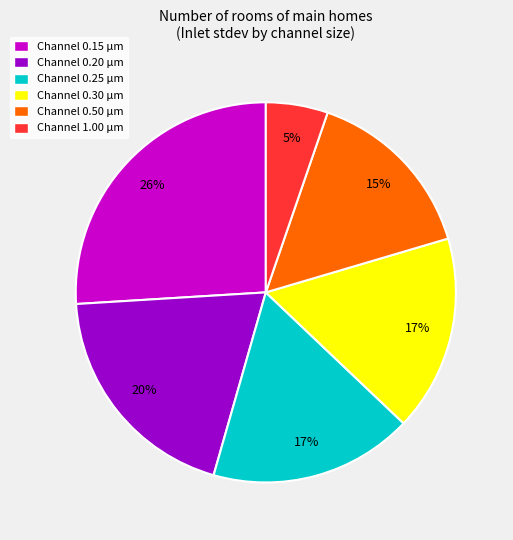

Is there any slice that represents more than half of the pie?

No